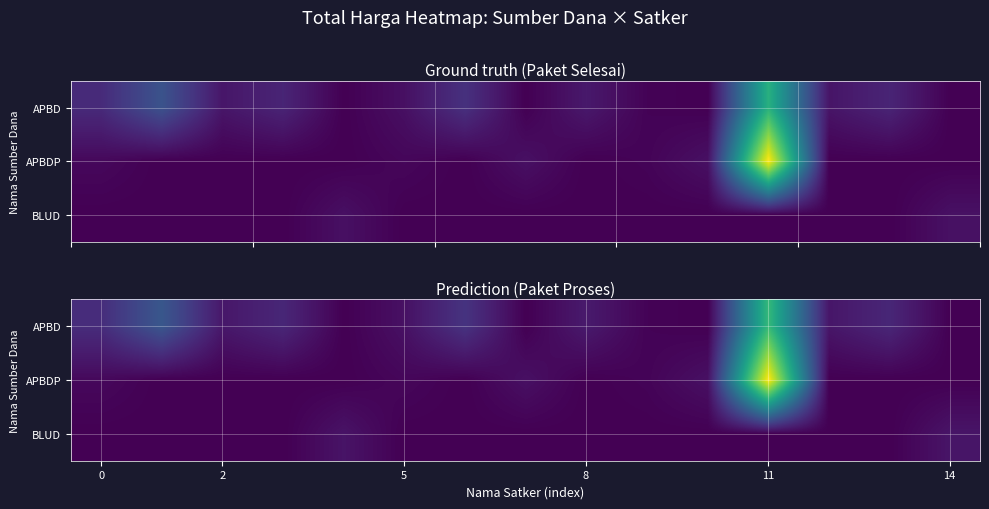

Which series has the widest spread of values?

APBDP